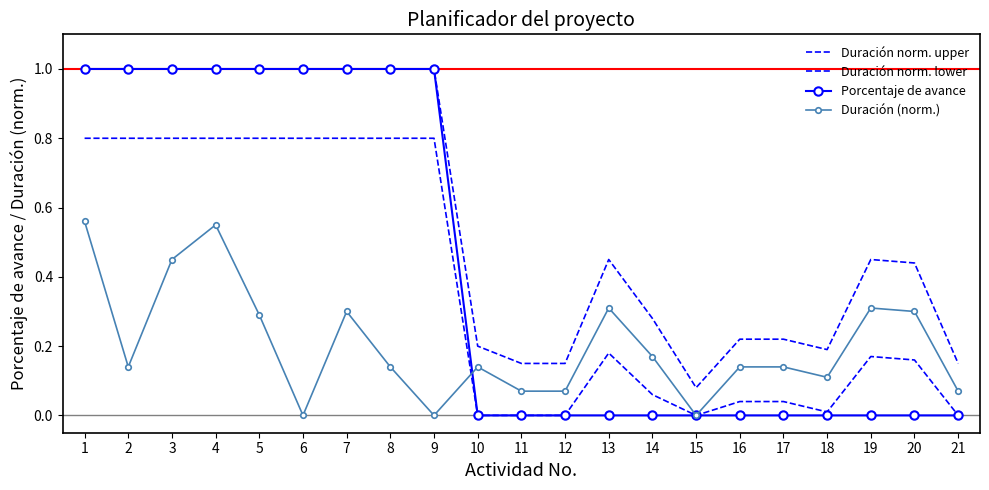

How many lines are shown in the chart?

4